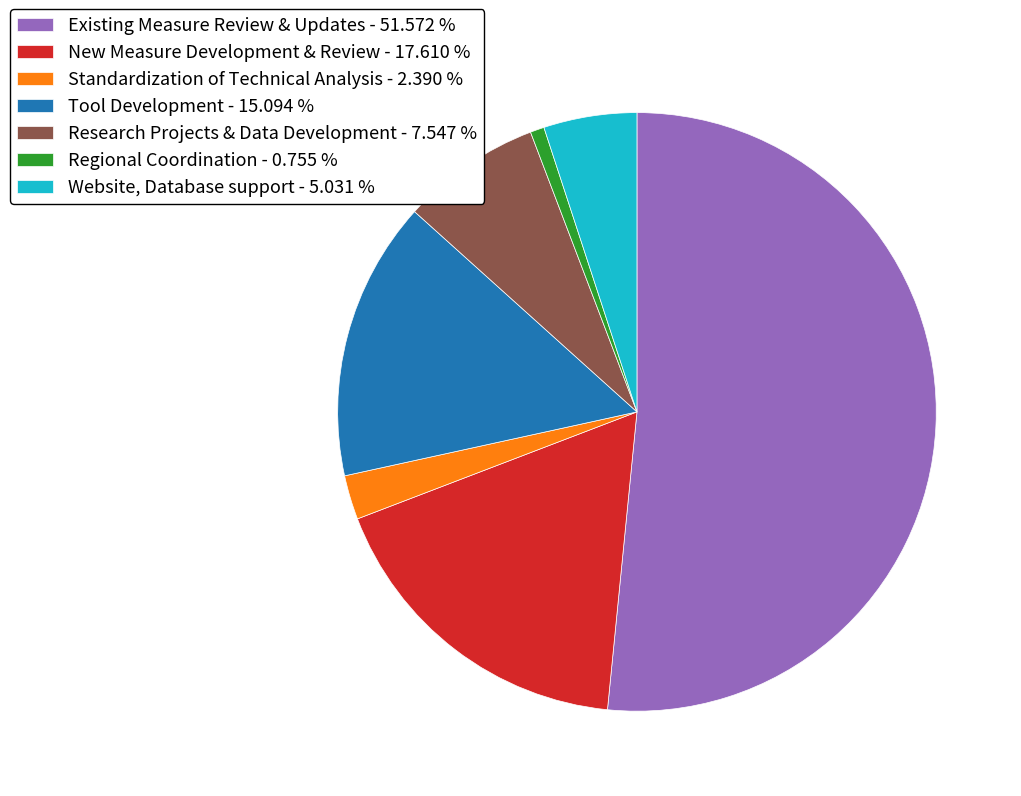

What is the ratio of the value at Research Projects & Data Development - 7.547 % to the value at Tool Development - 15.094 %?

0.5